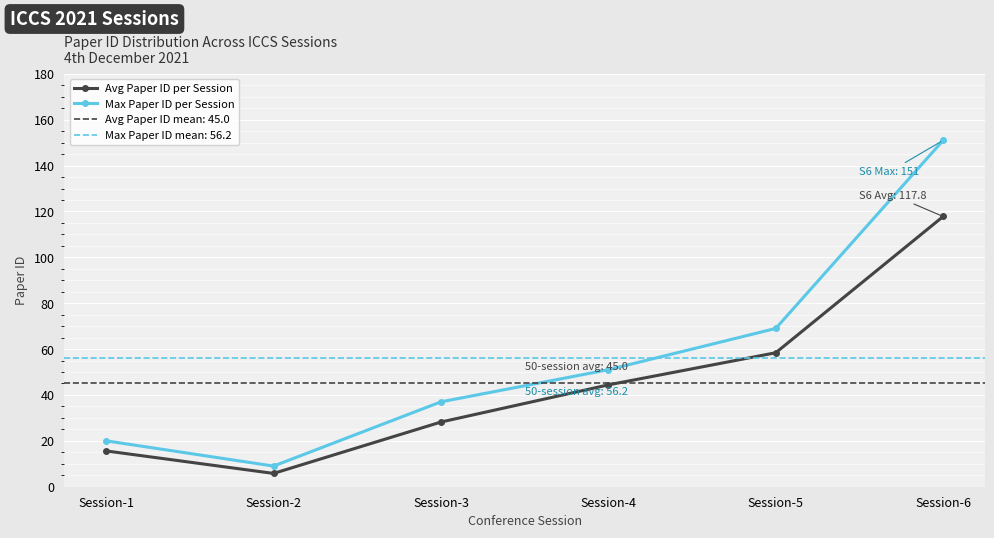

True or false: Max Paper ID per Session and Avg Paper ID per Session intersect in this chart.

False